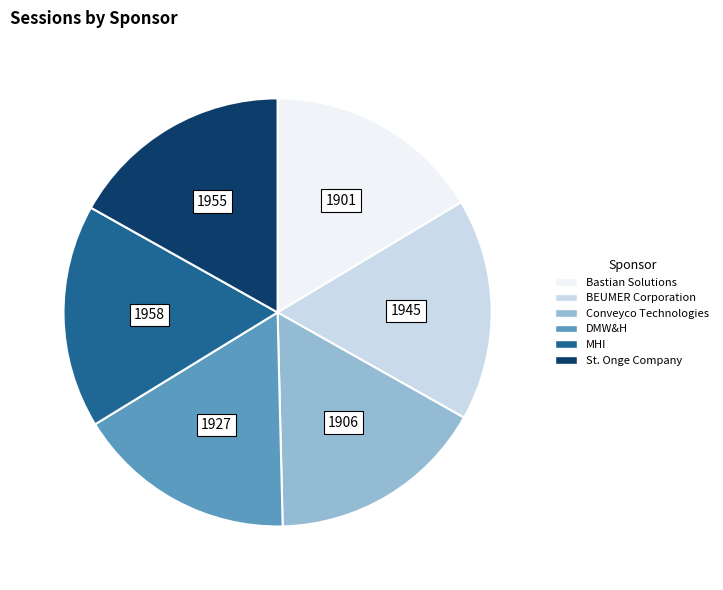

Is there any slice that represents more than half of the pie?

No